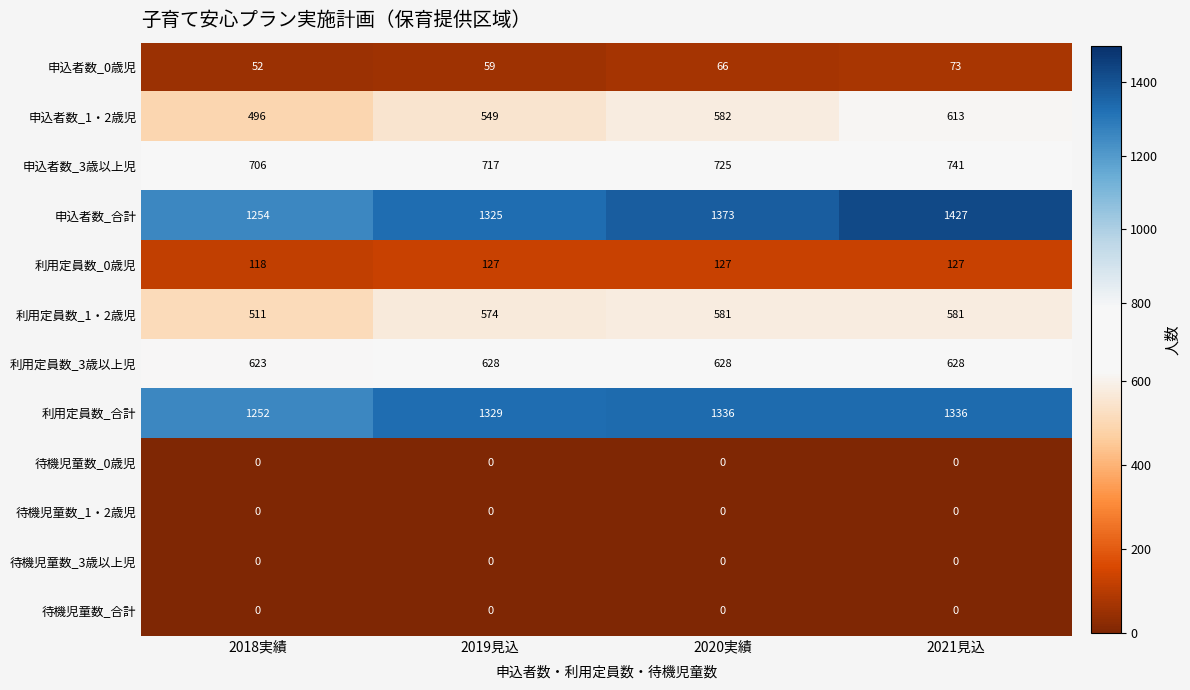

At how many categories does at least one series exceed 836?

4